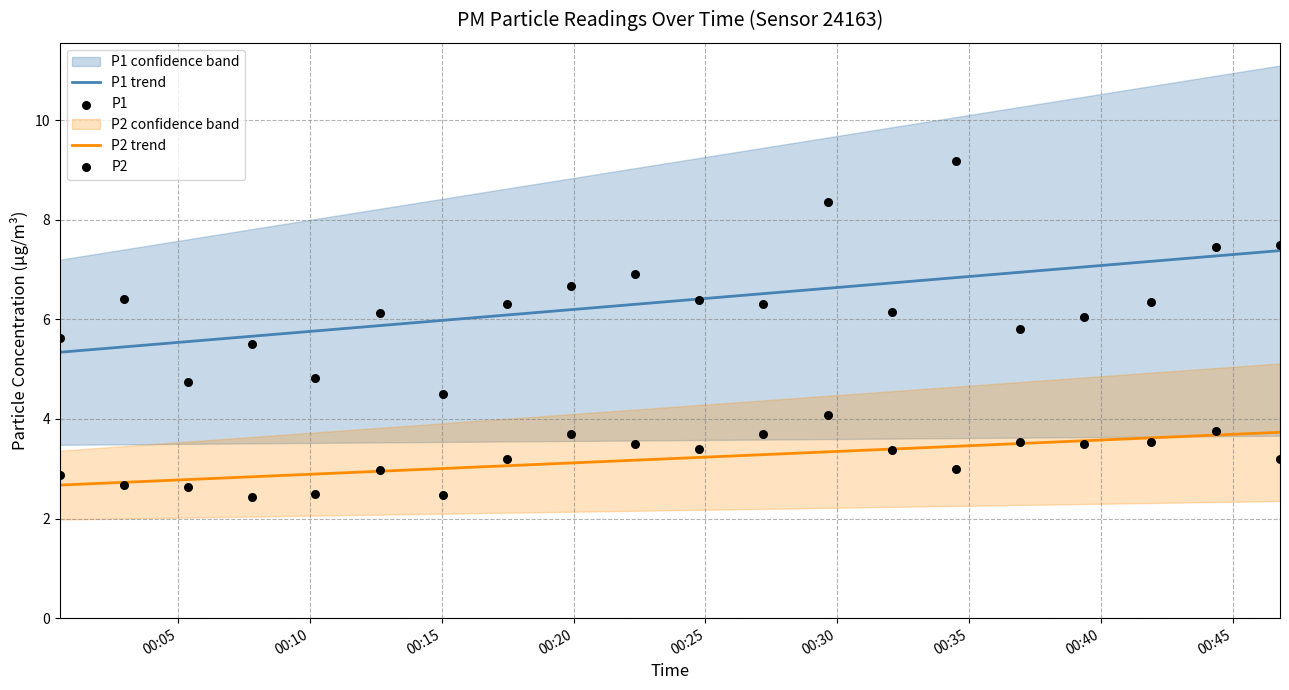

True or false: P2 trend and P1 trend intersect in this chart.

False